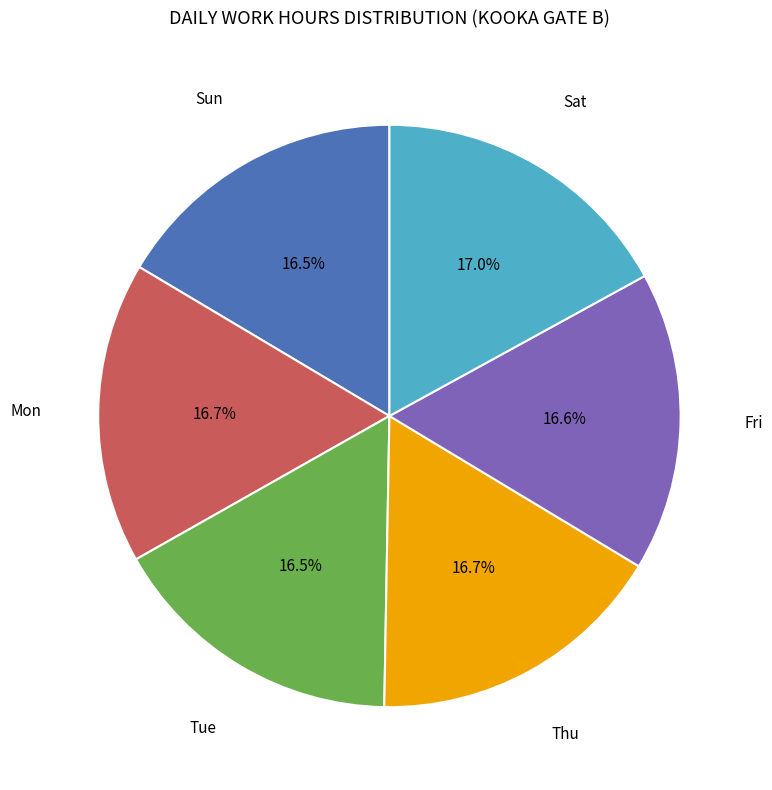

Is there a majority slice in this chart?

No